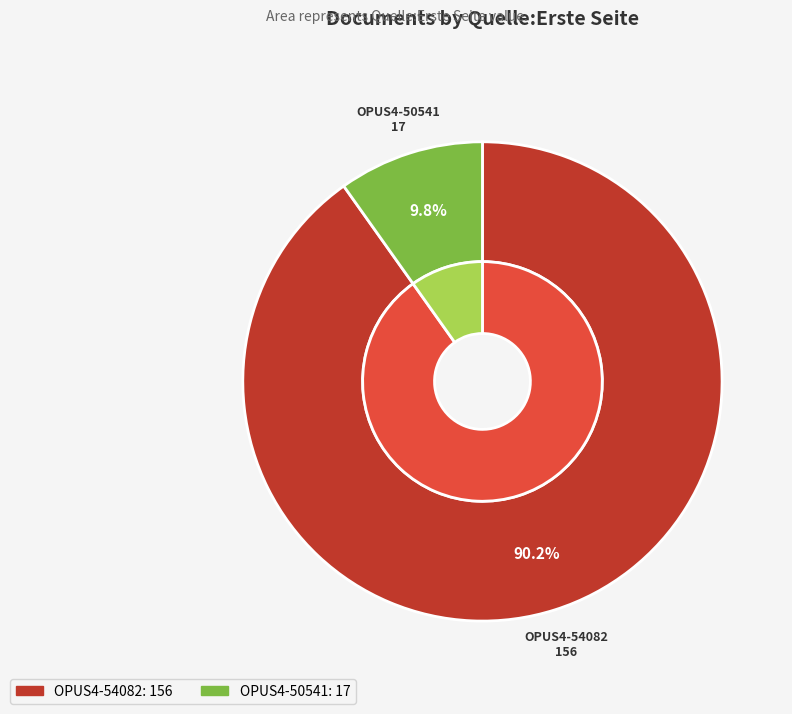

Does OPUS4-50541 account for over 50% of the chart?

No